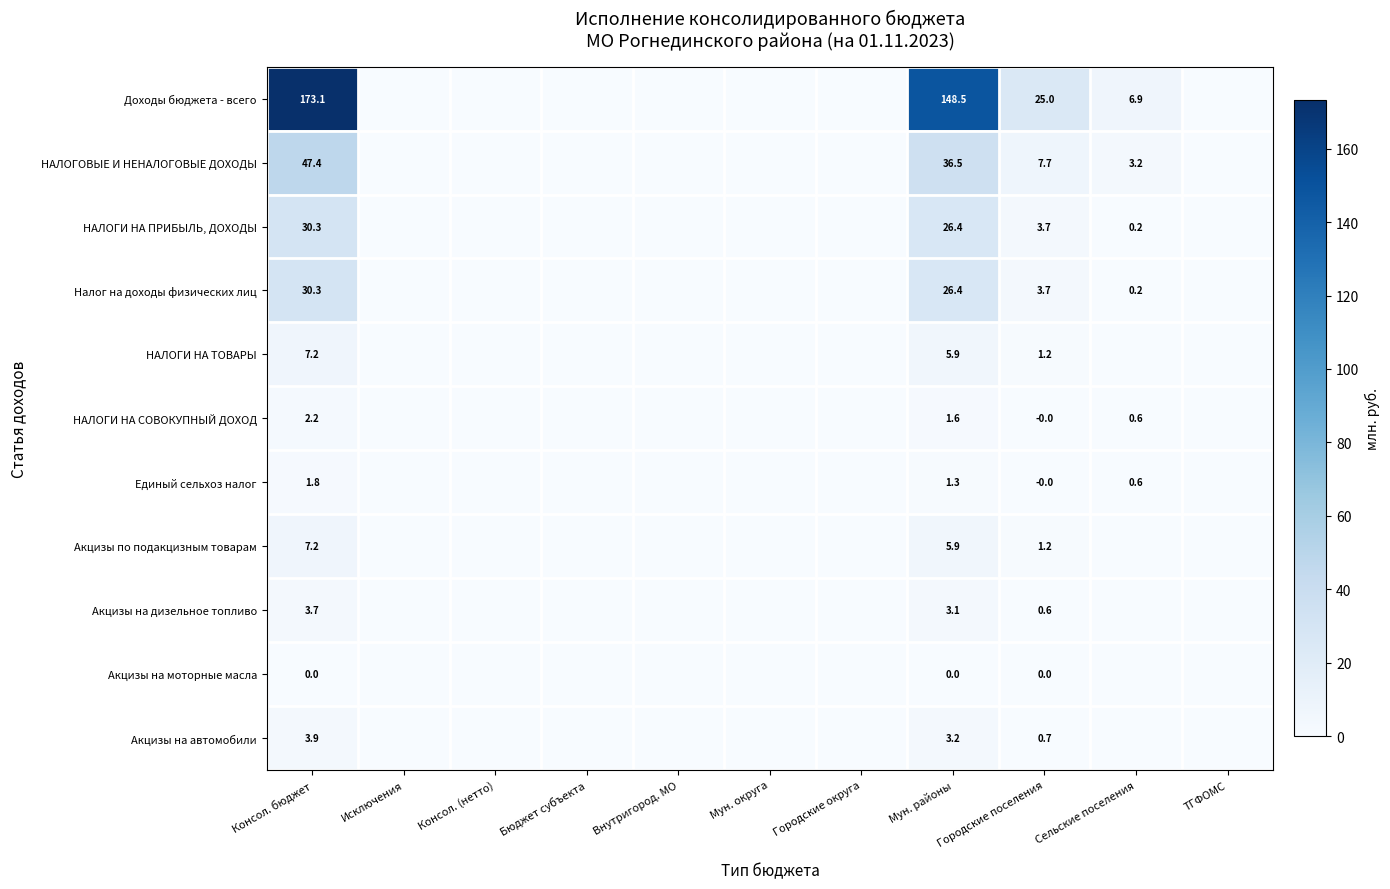

What is the total value across all series at Консол. бюджет?

307.1